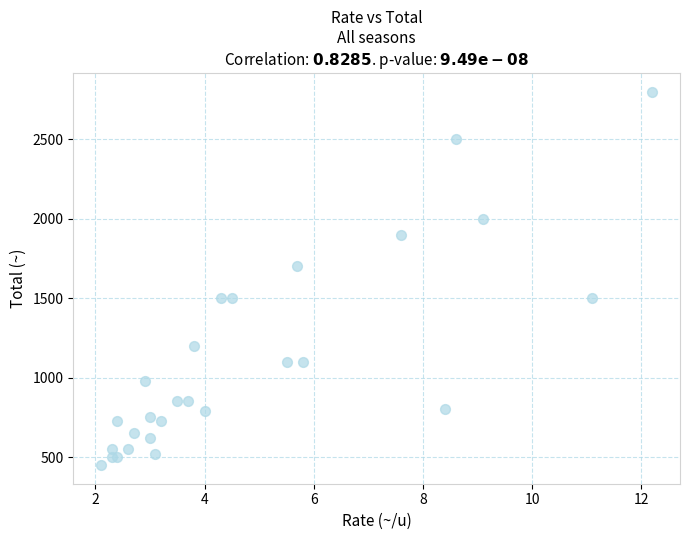

What Y value in the scatter plot is closest to 1625?

1700